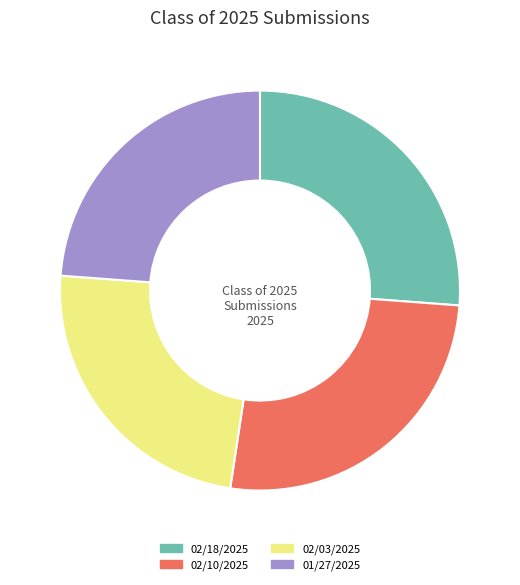

Is there any slice that represents more than half of the pie?

No